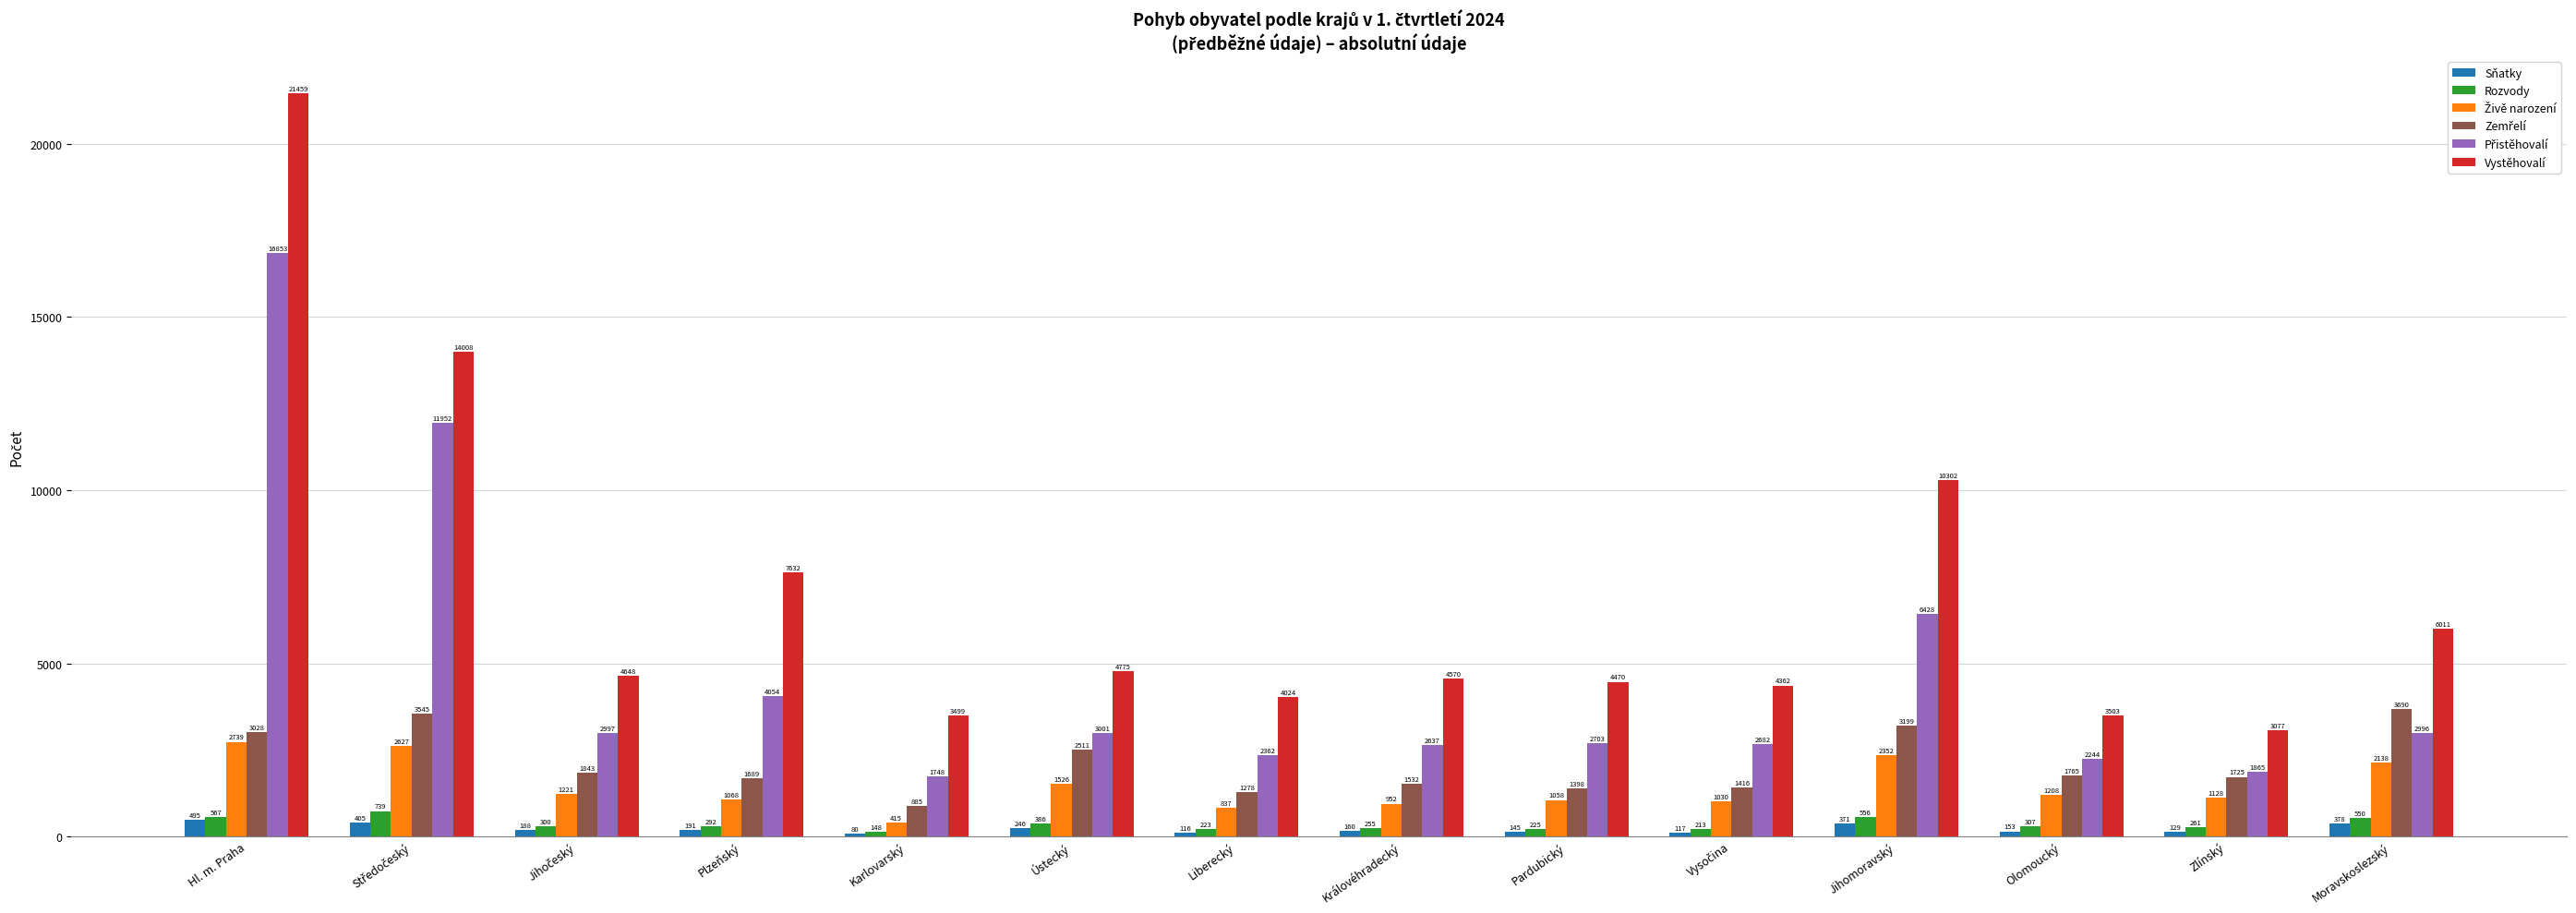

Which series has the largest range (max minus min)?

Vystěhovalí